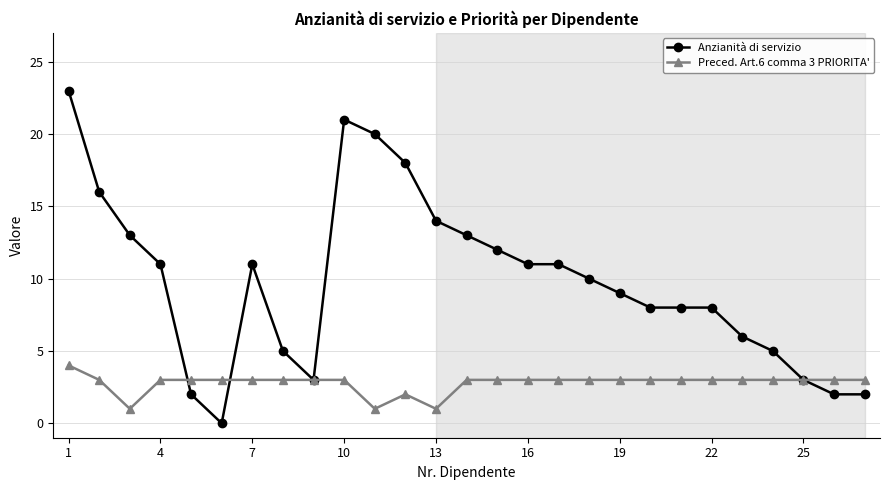

List the series in order of their overall mean, highest first.

Anzianità di servizio, Preced. Art.6 comma 3 PRIORITA'